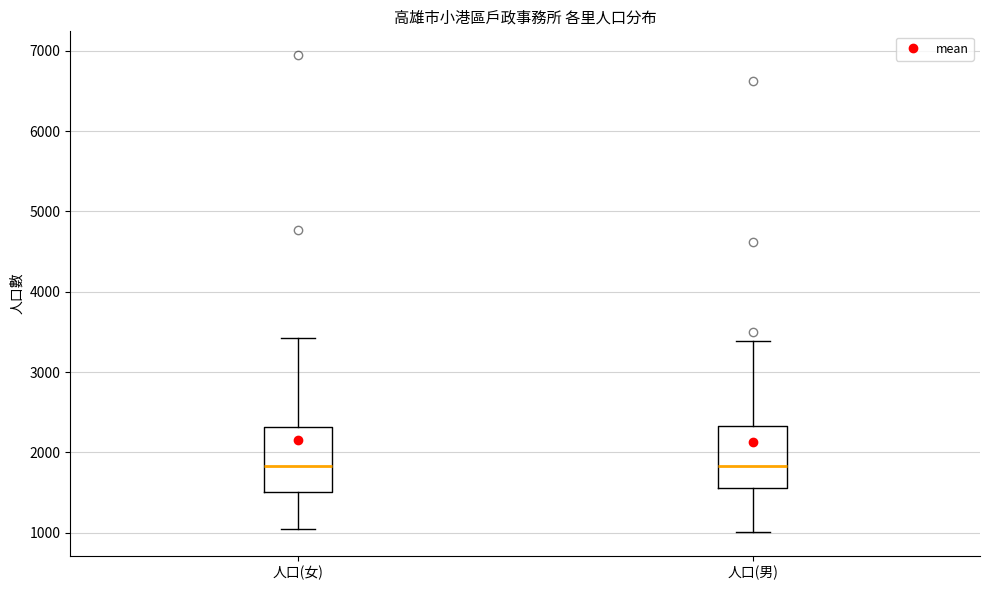

Where does the upper whisker of the box for 人口(女) end on the y-axis? The values are not printed on the chart, so give them approximately, as read against the axis.

3400